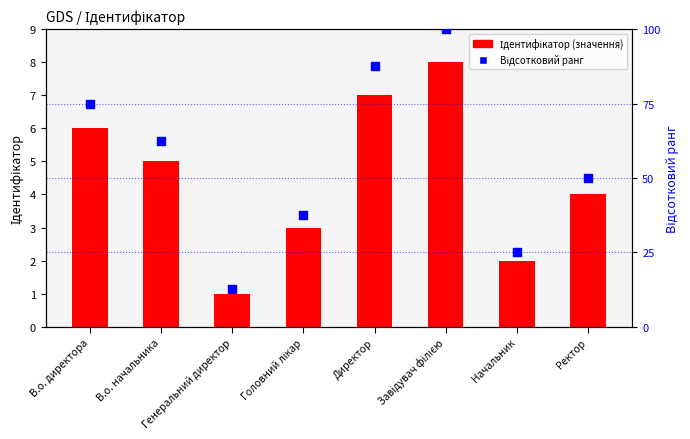

Is the value of Ідентифікатор (значення) at Директор greater than the value of Відсотковий ранг at Завідувач філією?

No